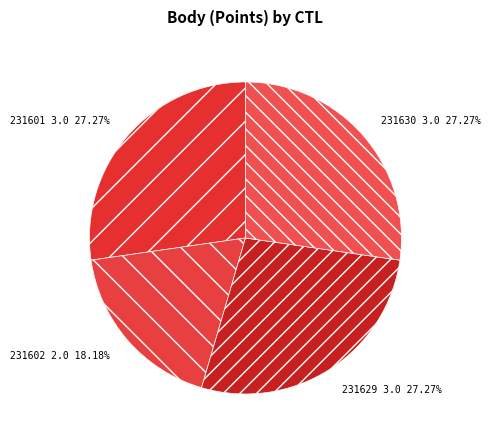

To the nearest percent, what is the difference between the largest and smallest slice percentages?

9%